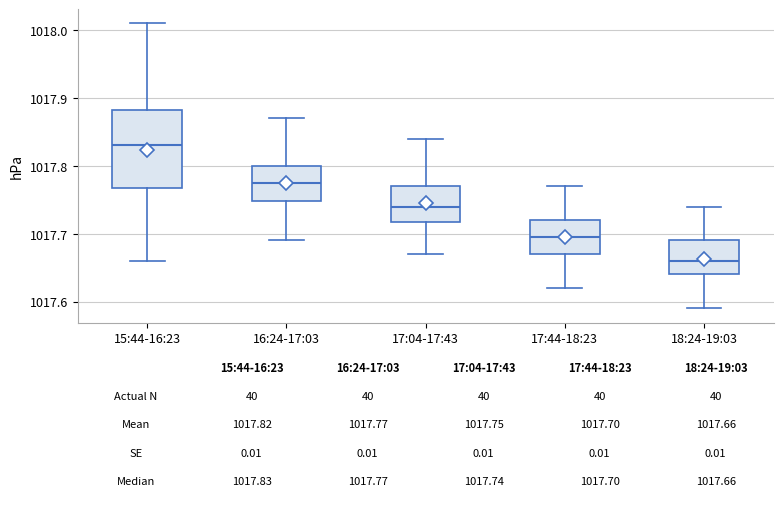

Which box's median line is the highest?

15:44-16:23